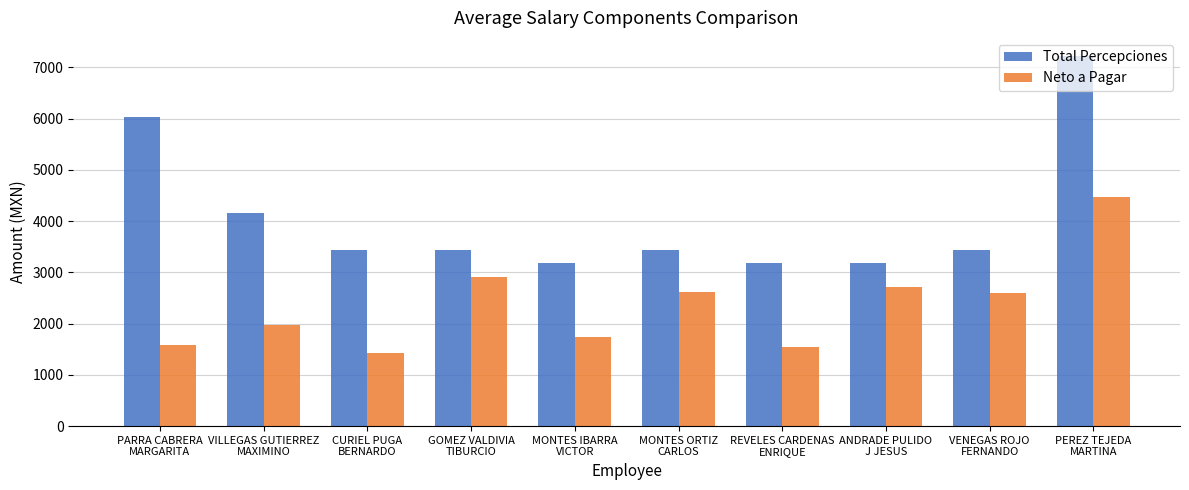

What is the maximum value for Neto a Pagar?

4468.8